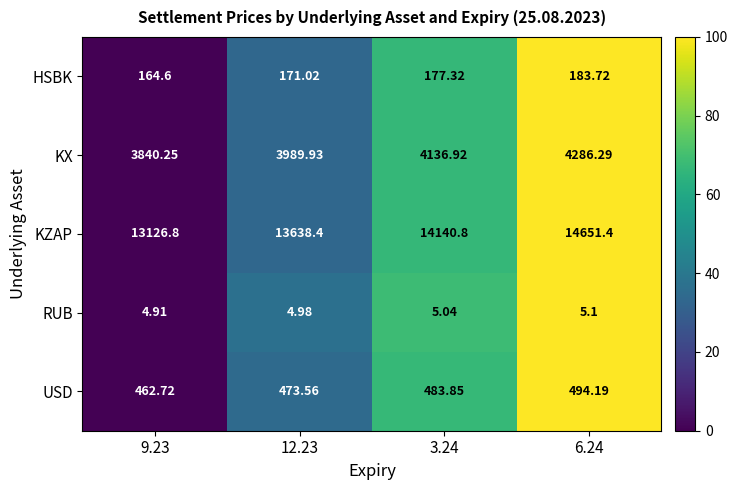

Count the number of data series in this chart.

5